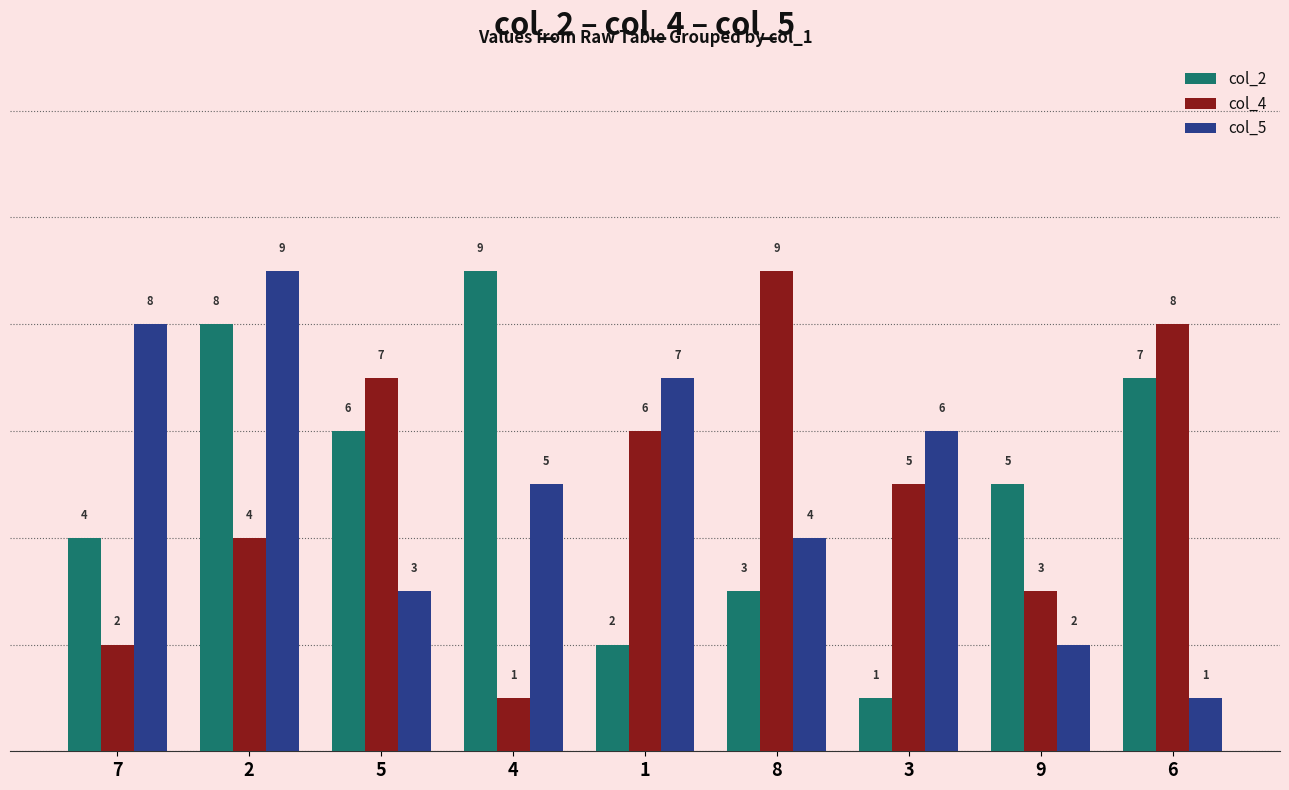

What is the lowest value of the col_5 series?

1